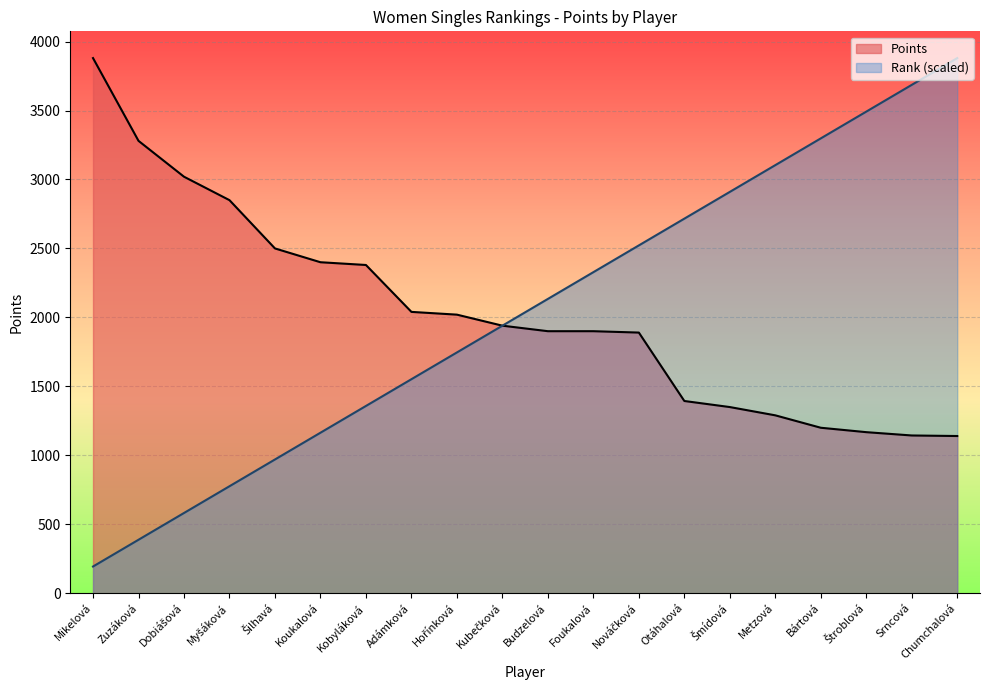

What is the maximum value for Points?

3880